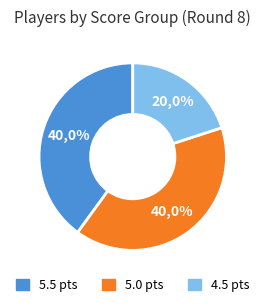

Is it true that Ambartsumova Karina is 1% of the pie?

False